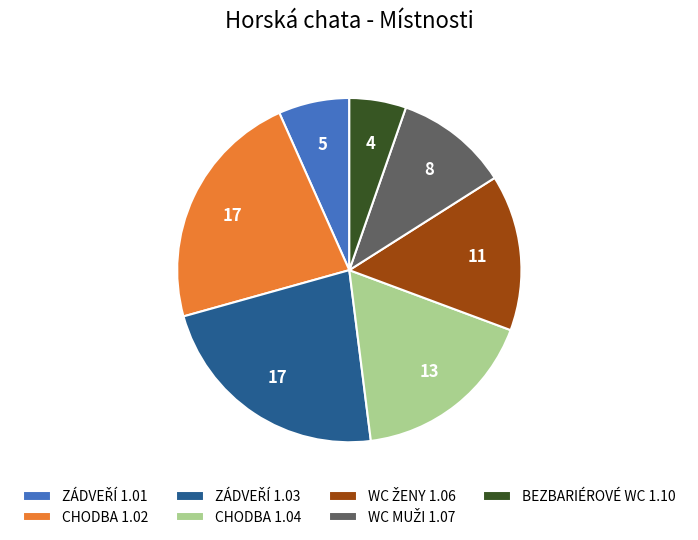

Is it true that CHODBA 1.02 is 23% of the pie?

True